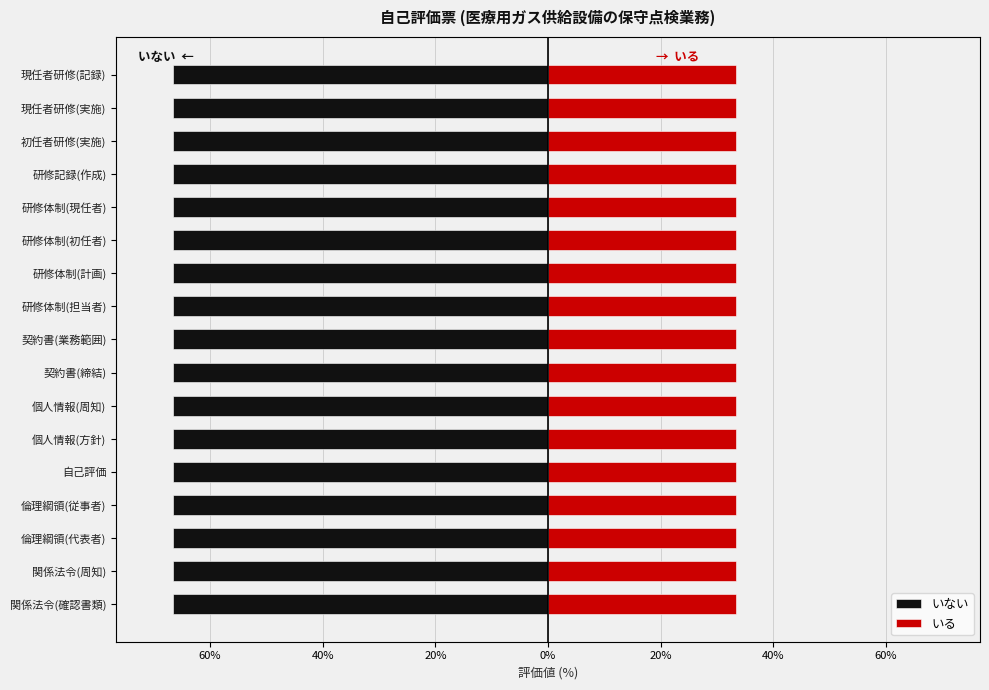

How many bars are there in total?

34